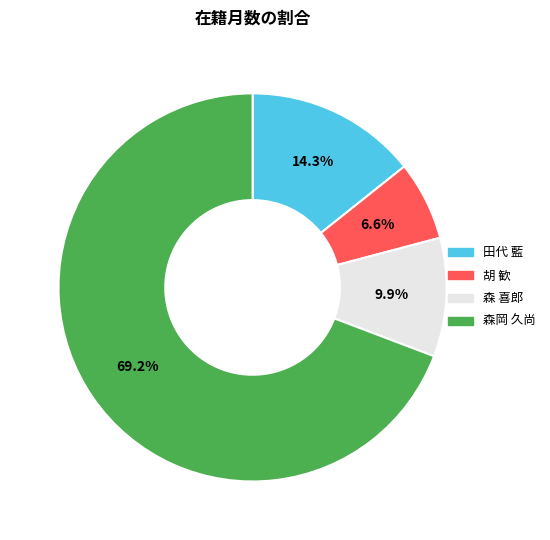

Which category has the smallest portion of the pie?

胡 歓